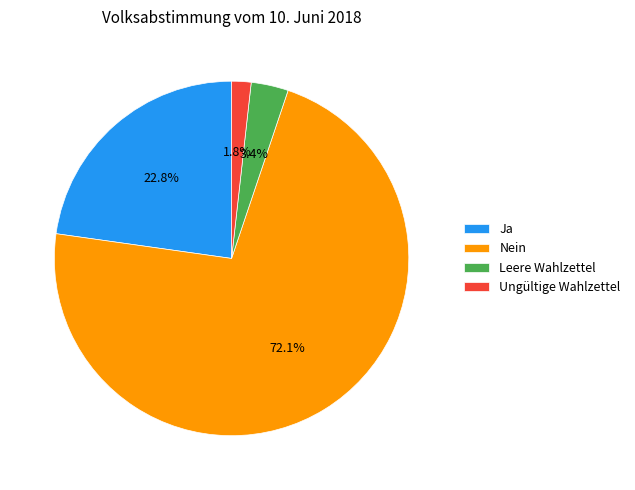

To the nearest percent, what is the combined percentage of Leere Wahlzettel and Ja?

26%